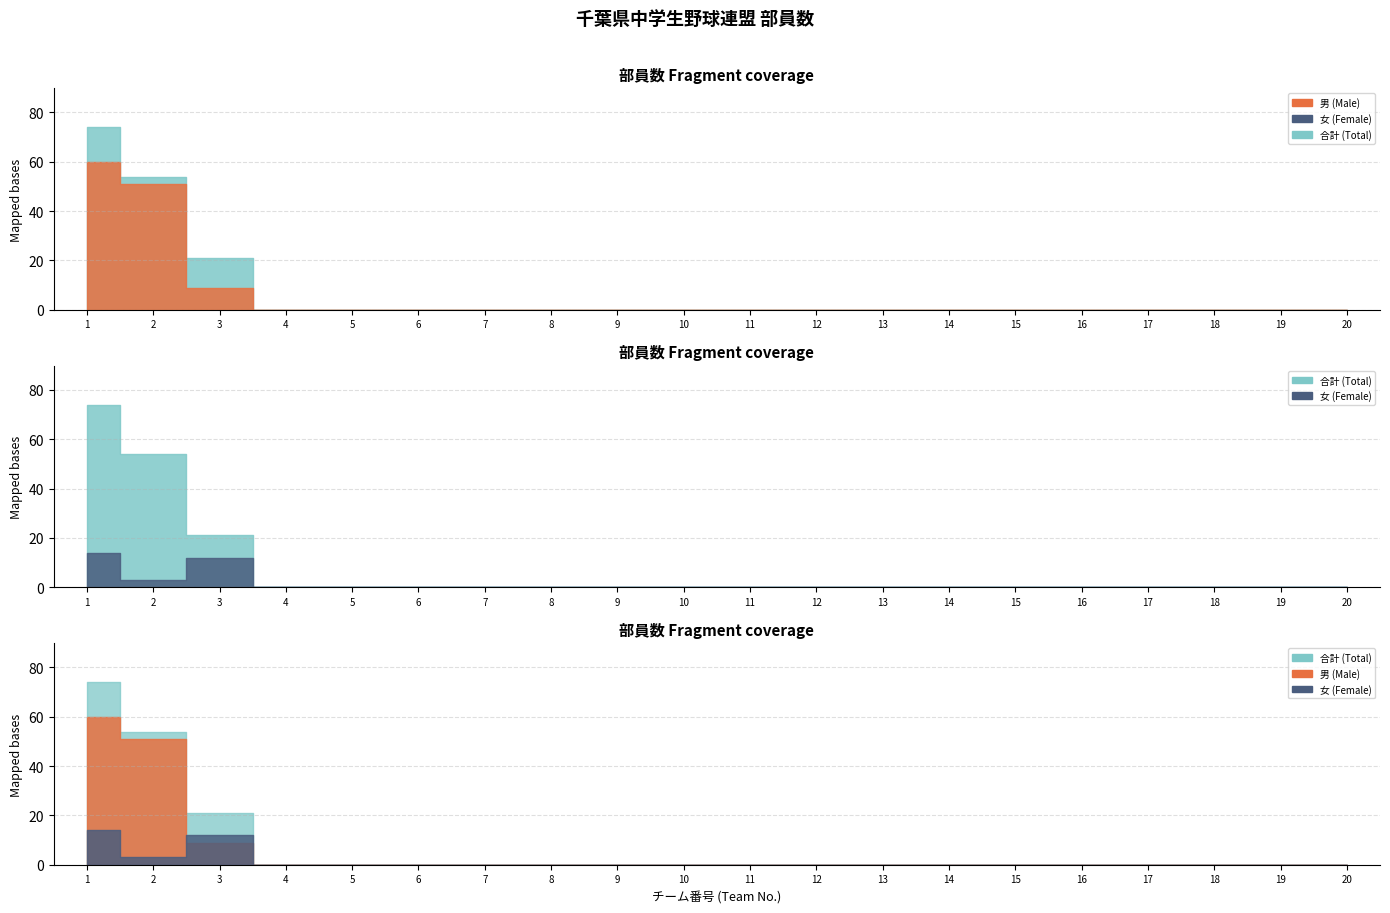

Which series changed the most between 2 and 9?

合計 (Total)